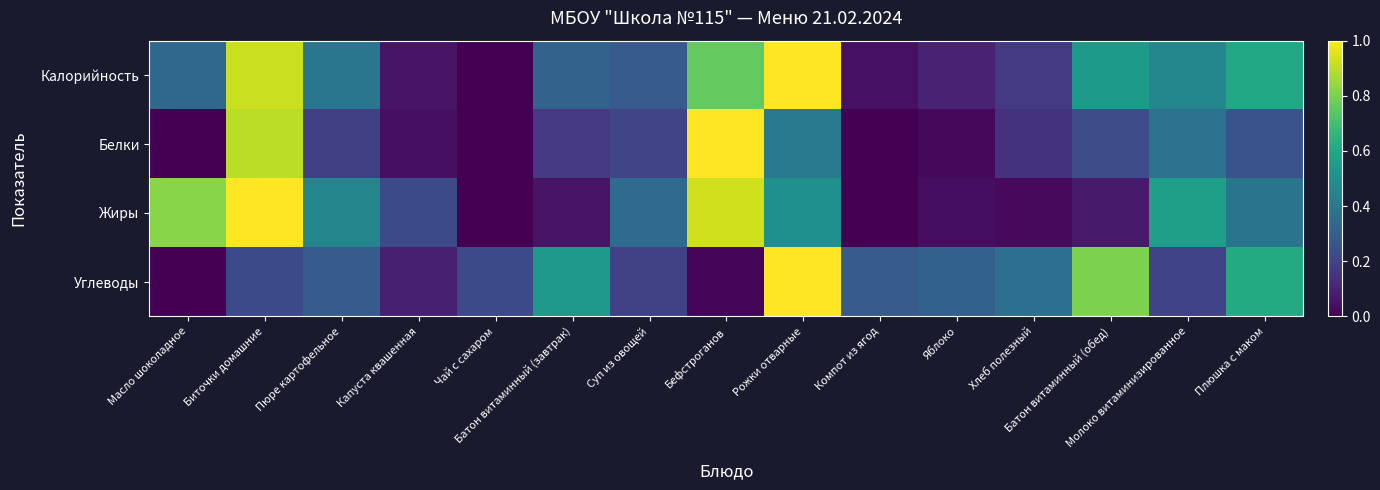

What is the greatest value displayed?

1.0